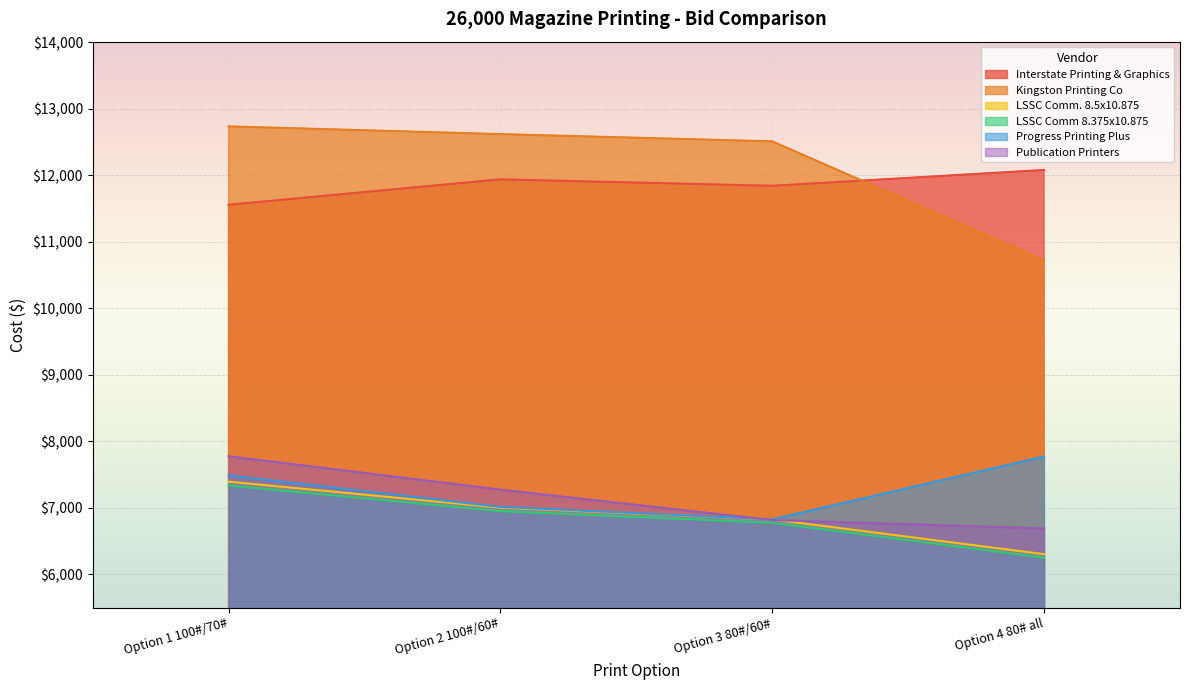

What is the greatest value displayed?

12734.0